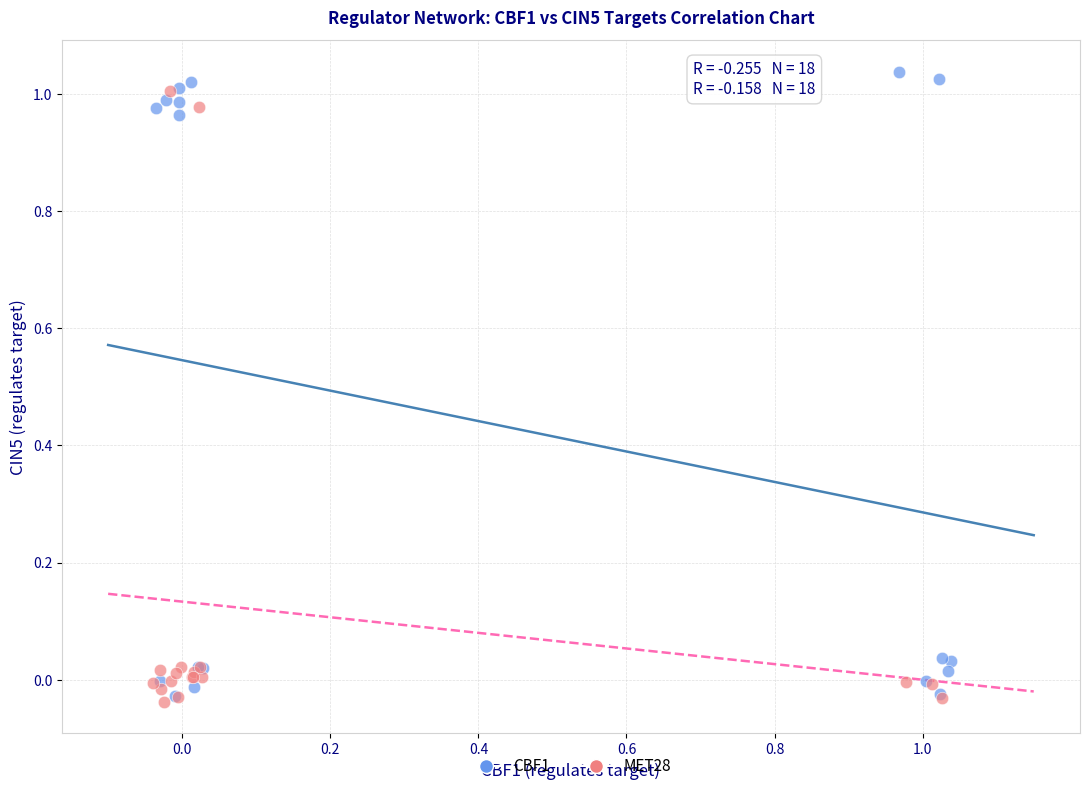

What are all the series names shown in the legend?

CBF1, MET28